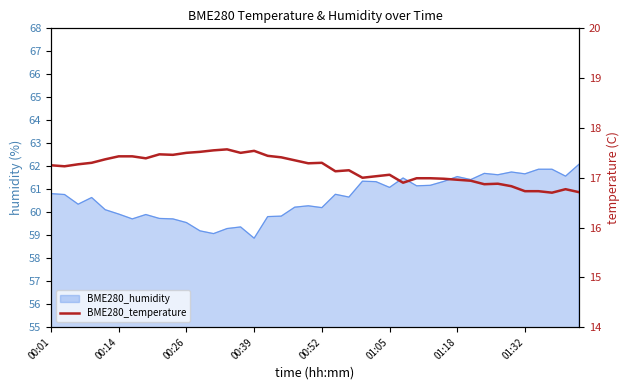

Does the chart have visible grid lines?

No